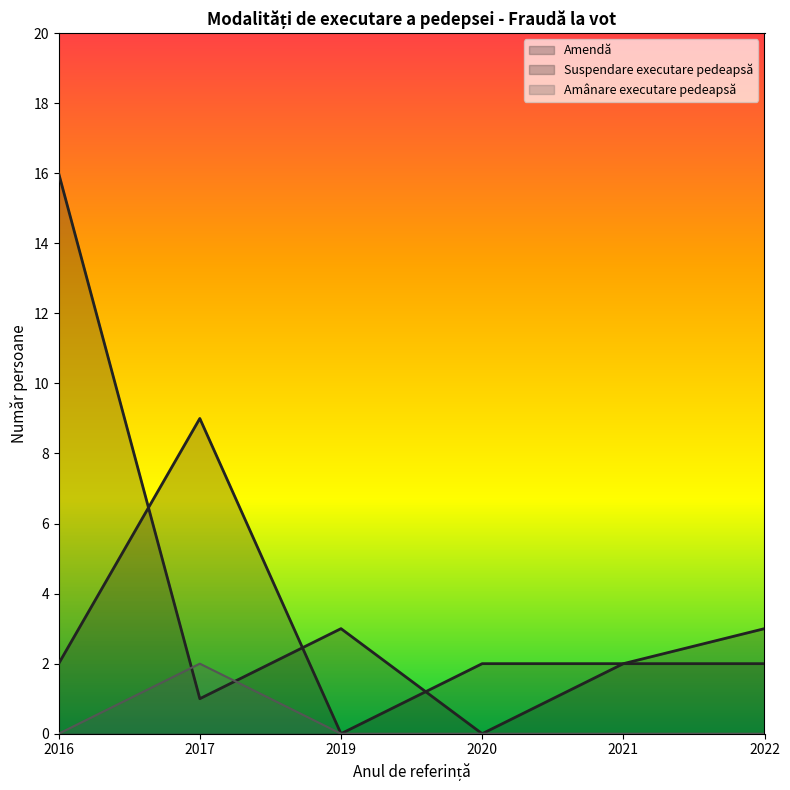

Where do Amendă and Suspendare executare pedeapsă first cross each other?

2016 and 2017